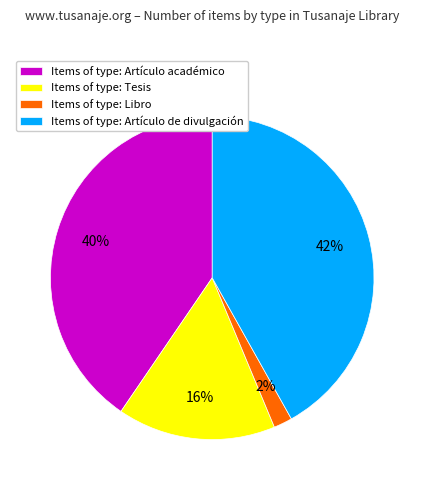

To the nearest percent, what is the difference between the Items of type: Libro and Items of type: Tesis slice percentages?

14%